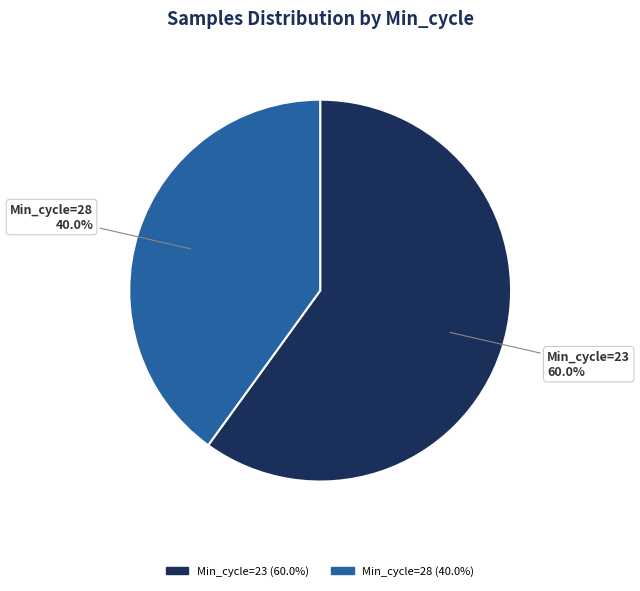

Count the number of slices in the pie.

2